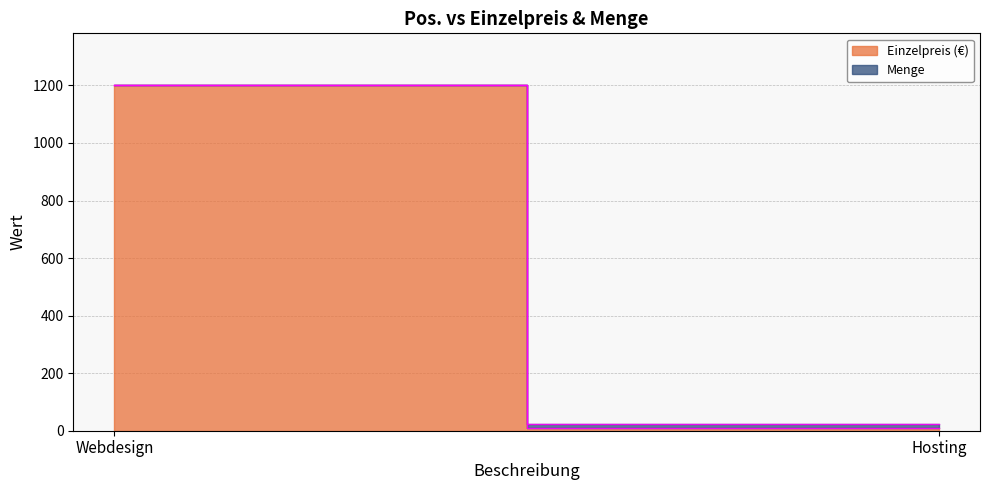

Rank the series by their average value, from highest to lowest.

Einzelpreis (€), Menge